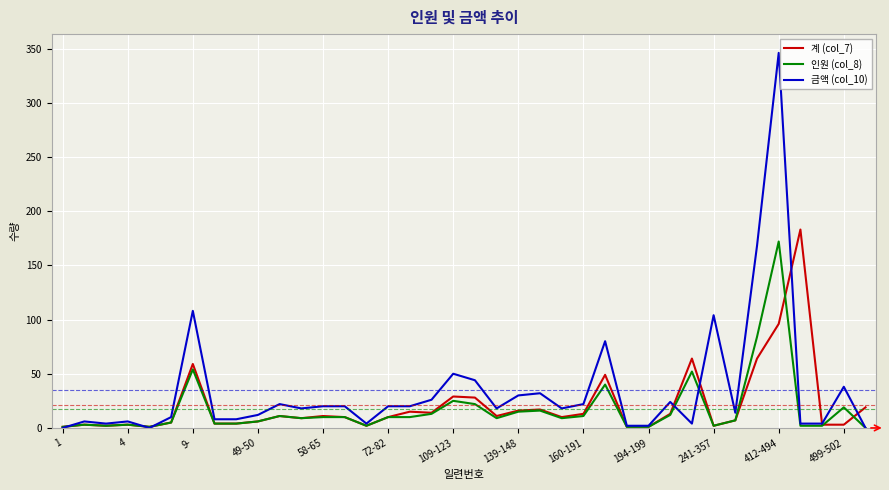

How many lines are shown in the chart?

3